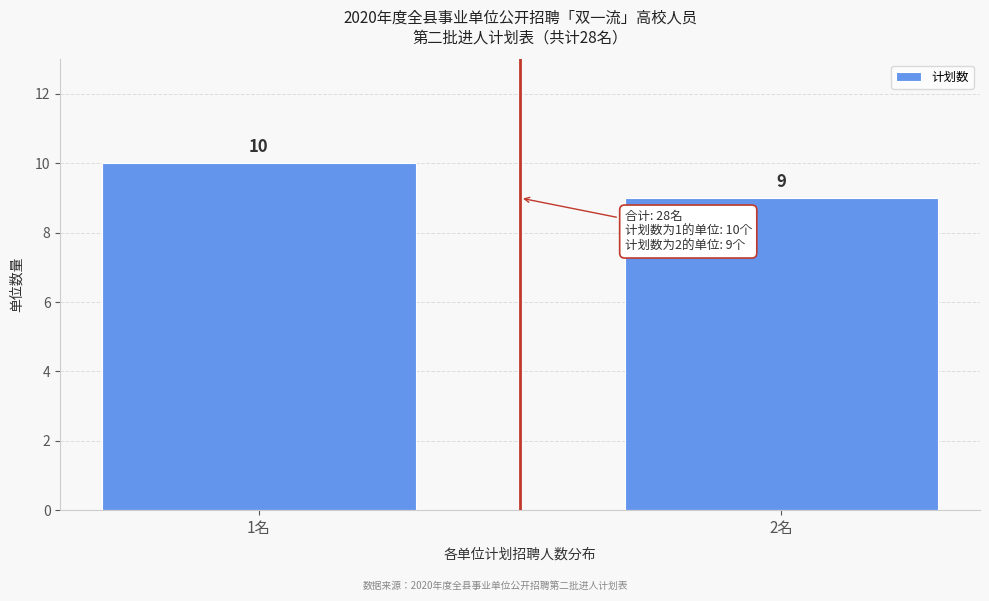

Reading right to left, transcribe all the data shown in this chart.

2名=9	1名=10